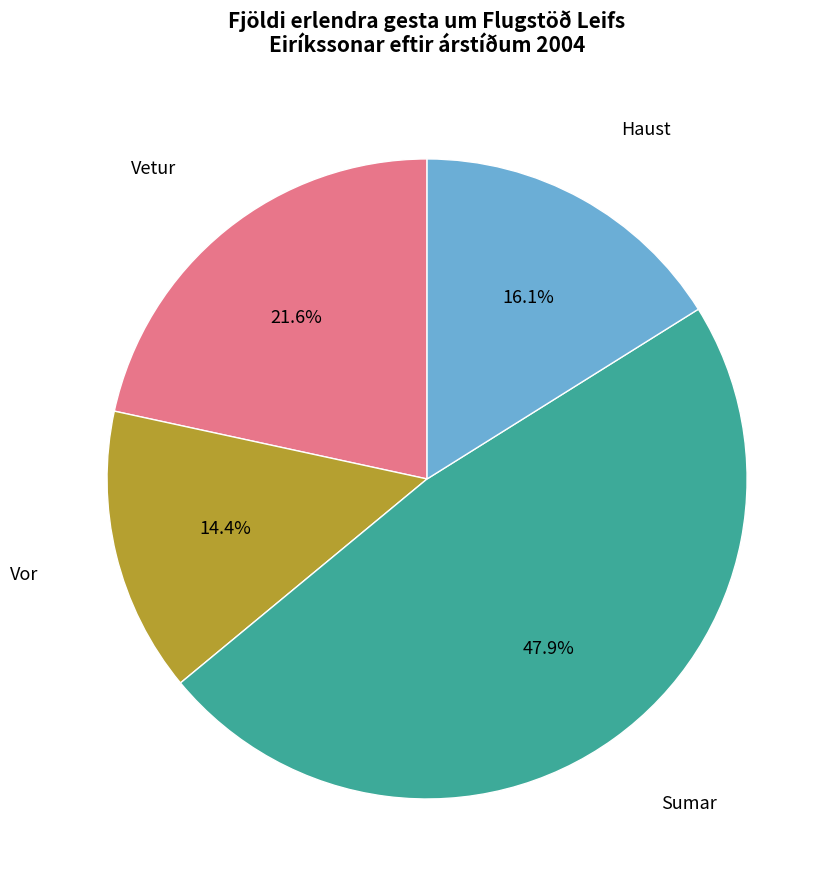

Is there a majority slice in this chart?

No